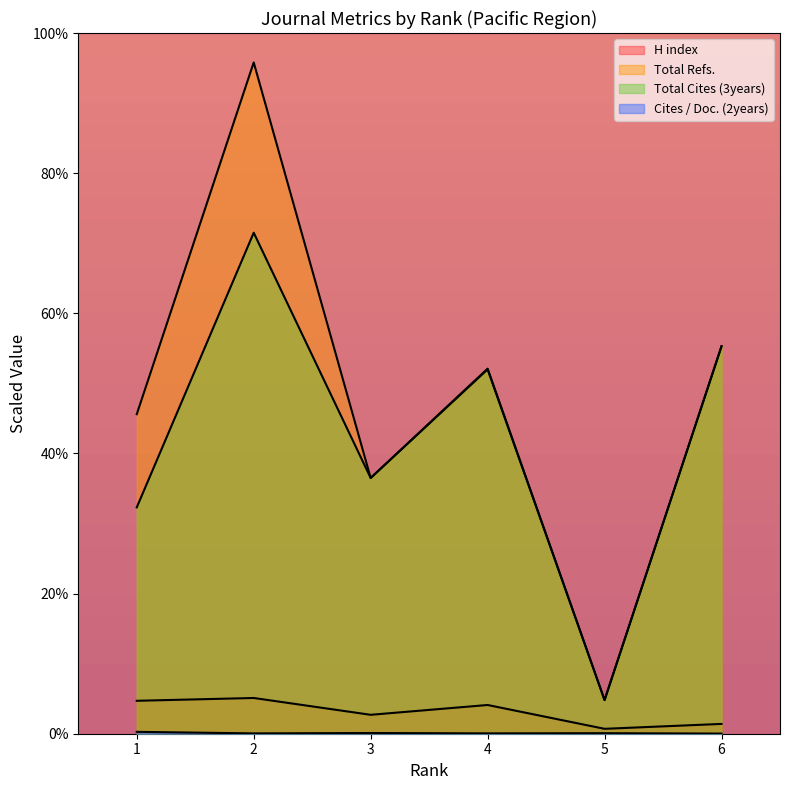

What are all the series names shown in the legend?

H index, Total Refs., Total Cites (3years), Cites / Doc. (2years)